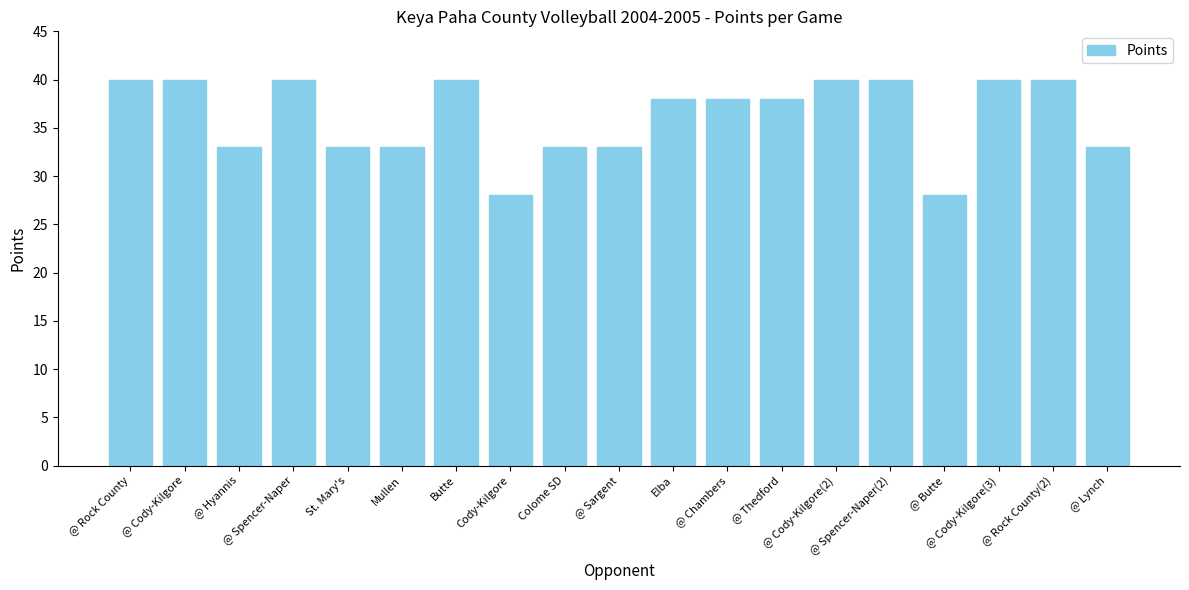

What is the smallest value displayed?

28